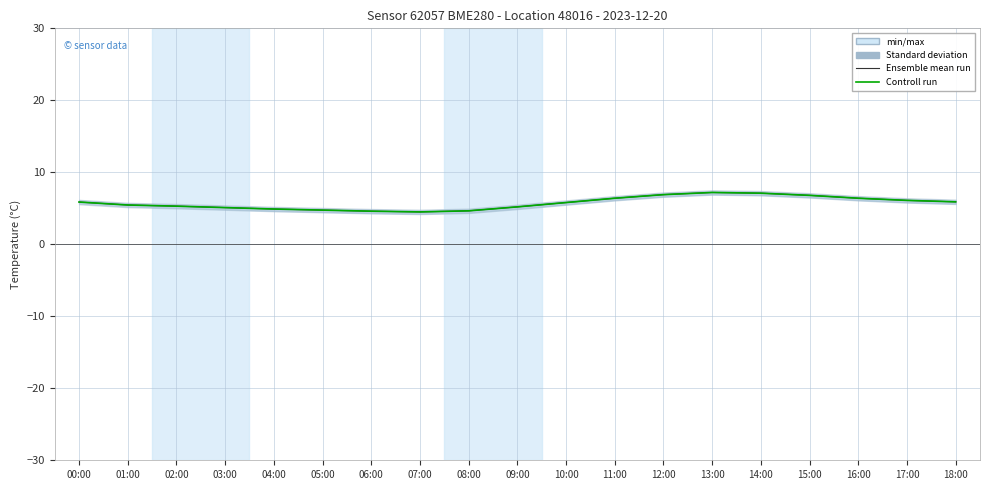

How many lines are shown in the chart?

2